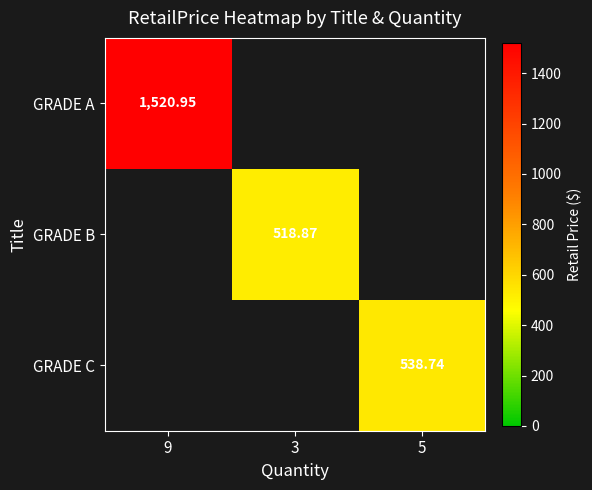

Which series changed the most between 9 and 3?

GRADE A